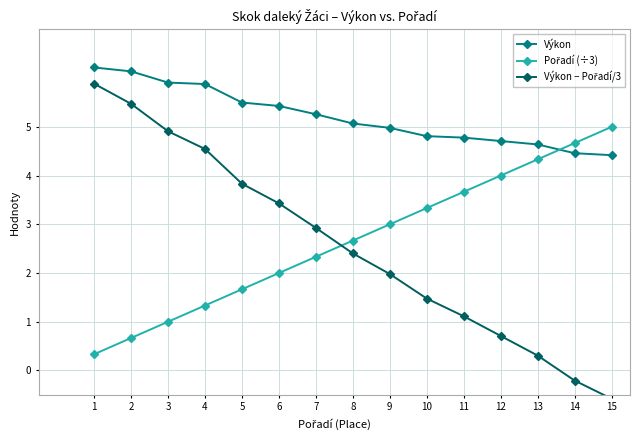

The Výkon − Pořadí/3 series shows 5.9 at 1. True or false?

True